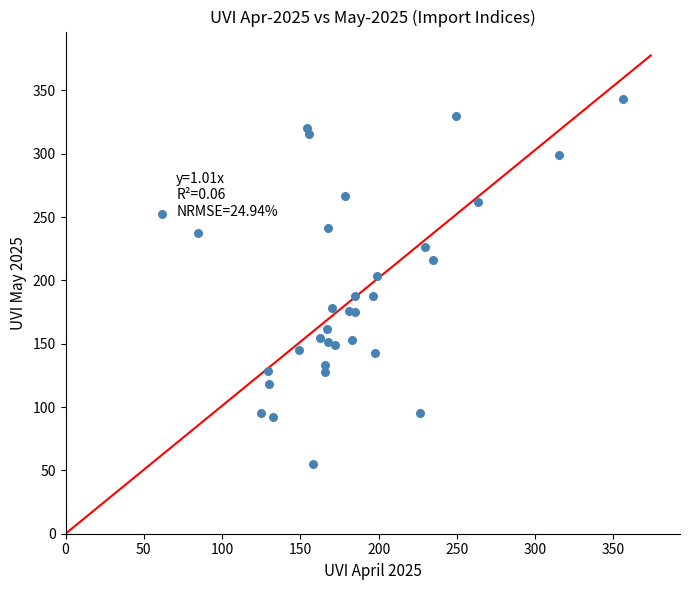

What Y value in the scatter plot is closest to 199?

203.4